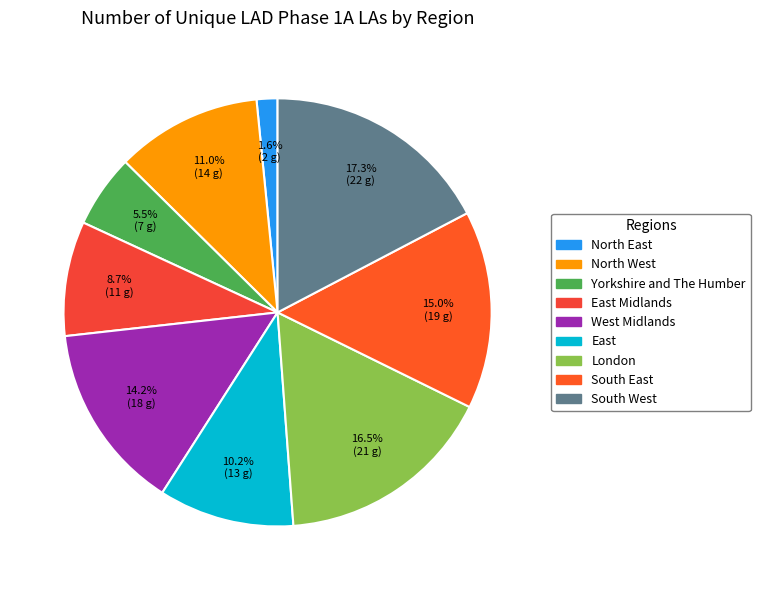

What is the largest slice in the pie chart?

South West